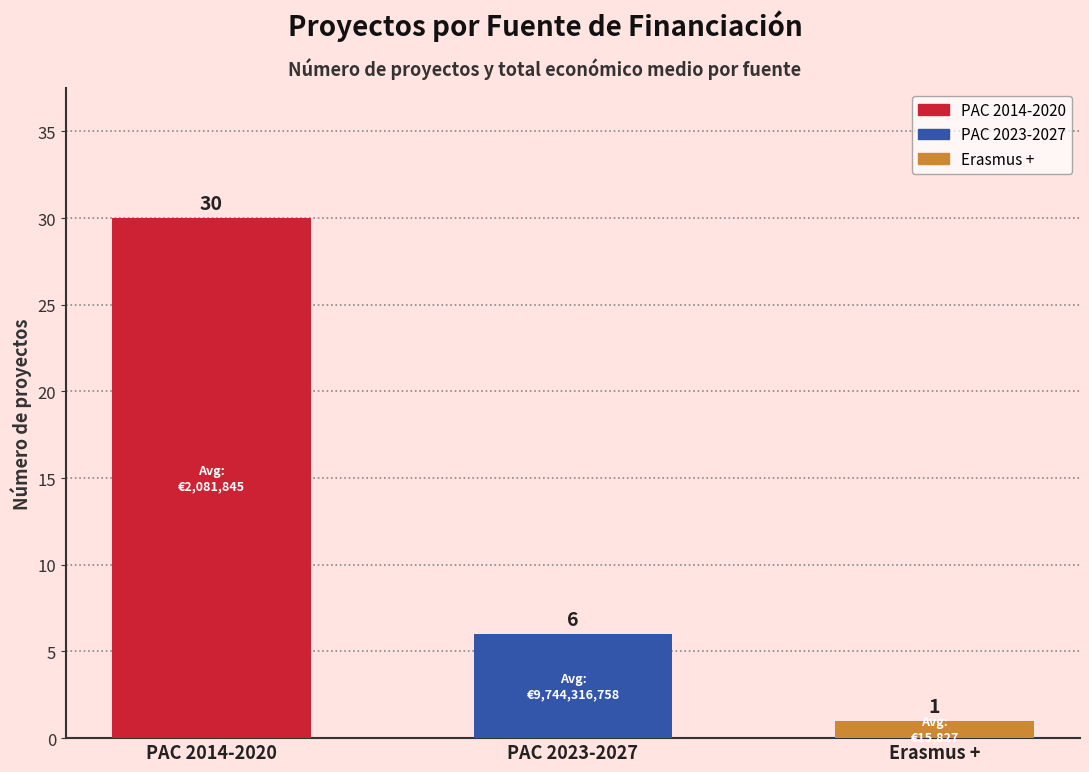

Which label corresponds to the smallest value in the chart?

Erasmus +